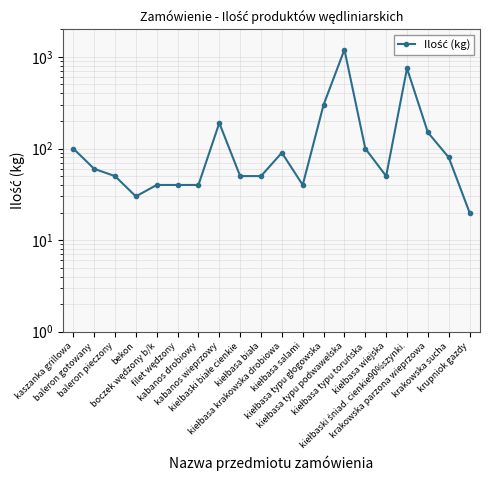

True or false: there are more than 2 points higher than both neighbors.

True